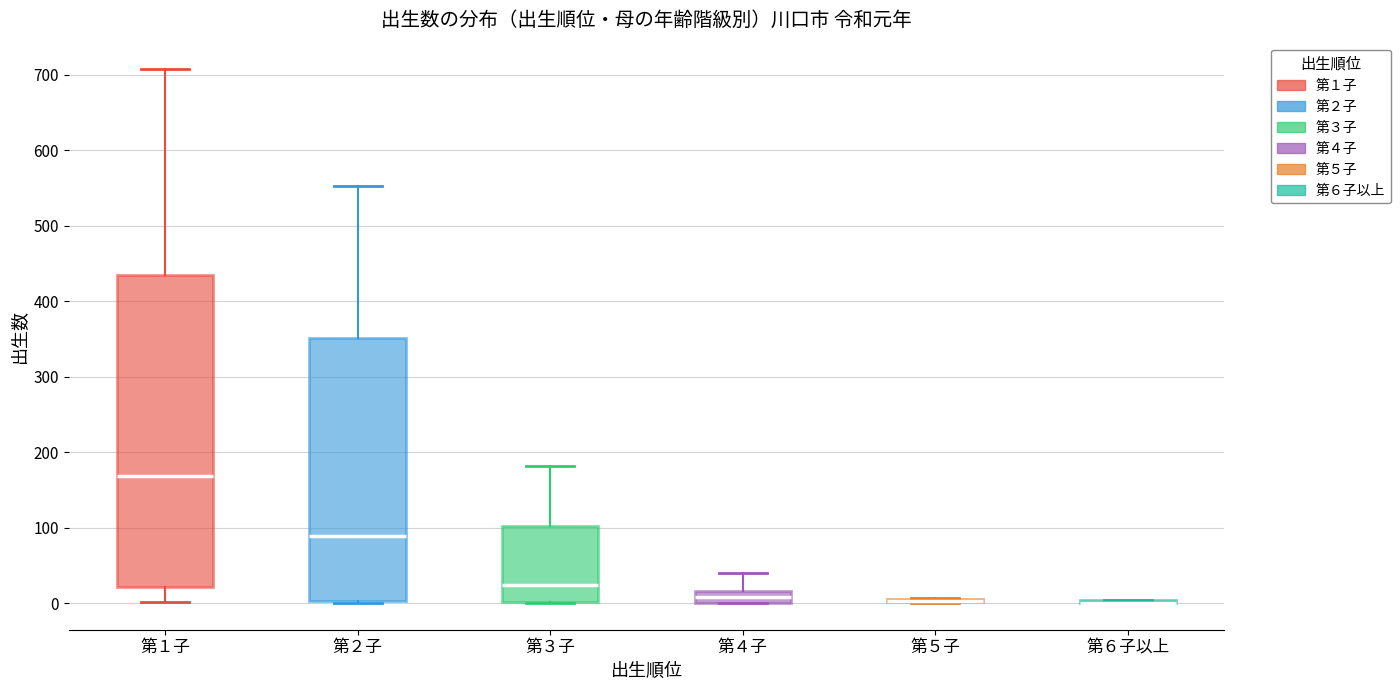

Reading left to right, transcribe this box plot: for each box, give where its median line is, the range the box spans, and where its two whiskers end, as read against the y-axis. The values are not printed on the chart, so give them approximately, as read against the axis.

第１子: median 170, box 20 to 430, whiskers 0 to 710
第２子: median 90, box 0 to 350, whiskers 0 to 550
第３子: median 20, box 0 to 100, whiskers 0 to 180
第４子: median 10, box 0 to 20, whiskers 0 to 40
第５子: box collapsed to a line at 0, whiskers 0 to 10
第６子以上: box collapsed to a line at 0, whiskers 0 to 0